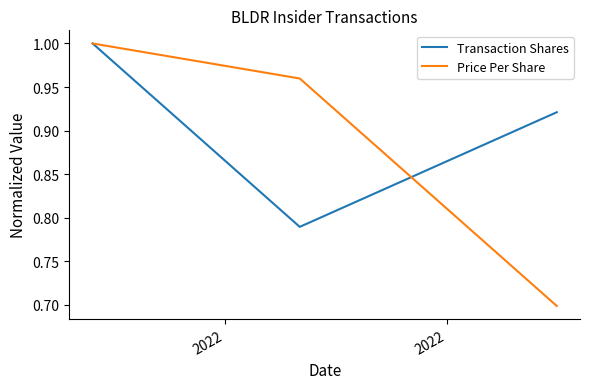

Which series has the largest total across all categories?

Transaction Shares